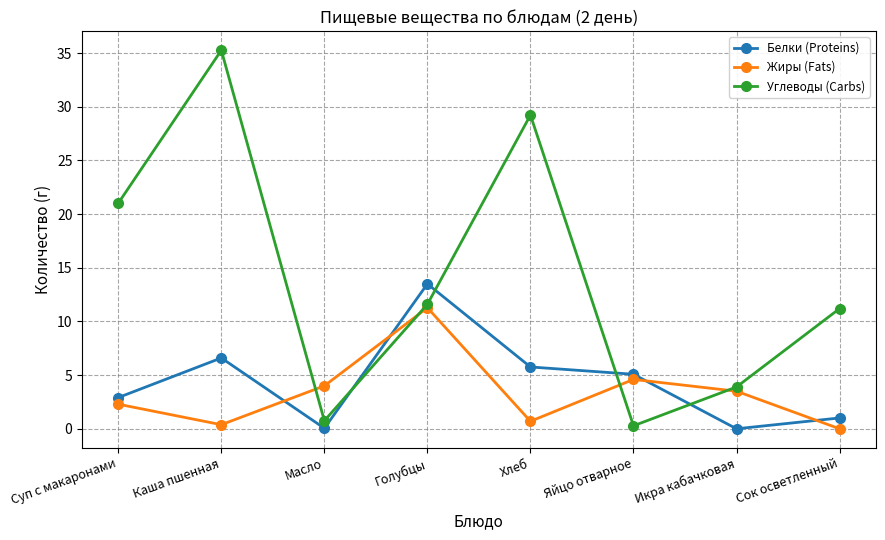

How many distinct data groups are displayed?

3